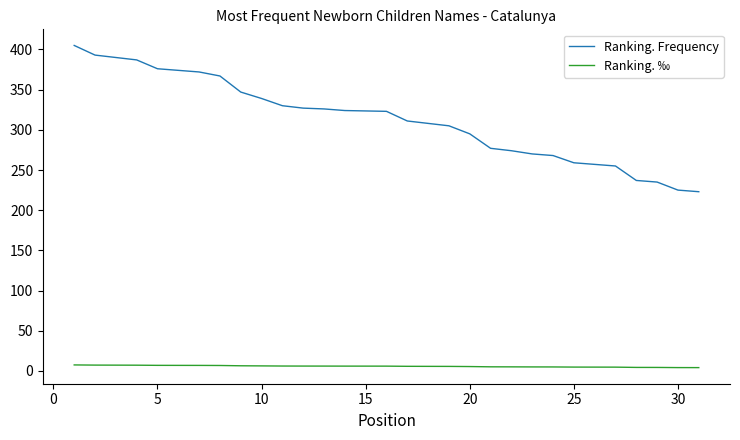

What are all the series names shown in the legend?

Ranking. Frequency, Ranking. ‰